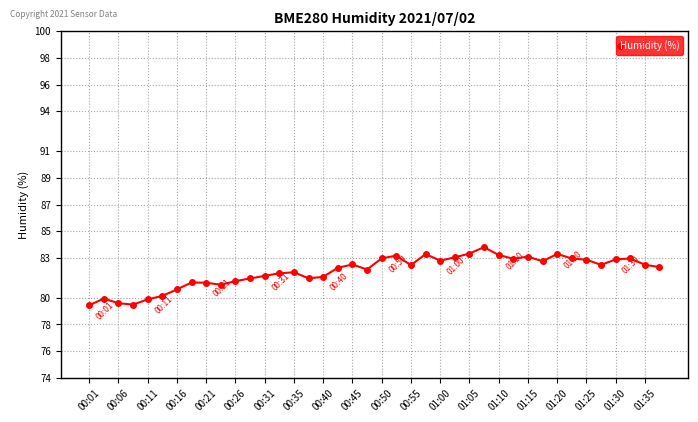

What is the smallest value displayed?

79.4